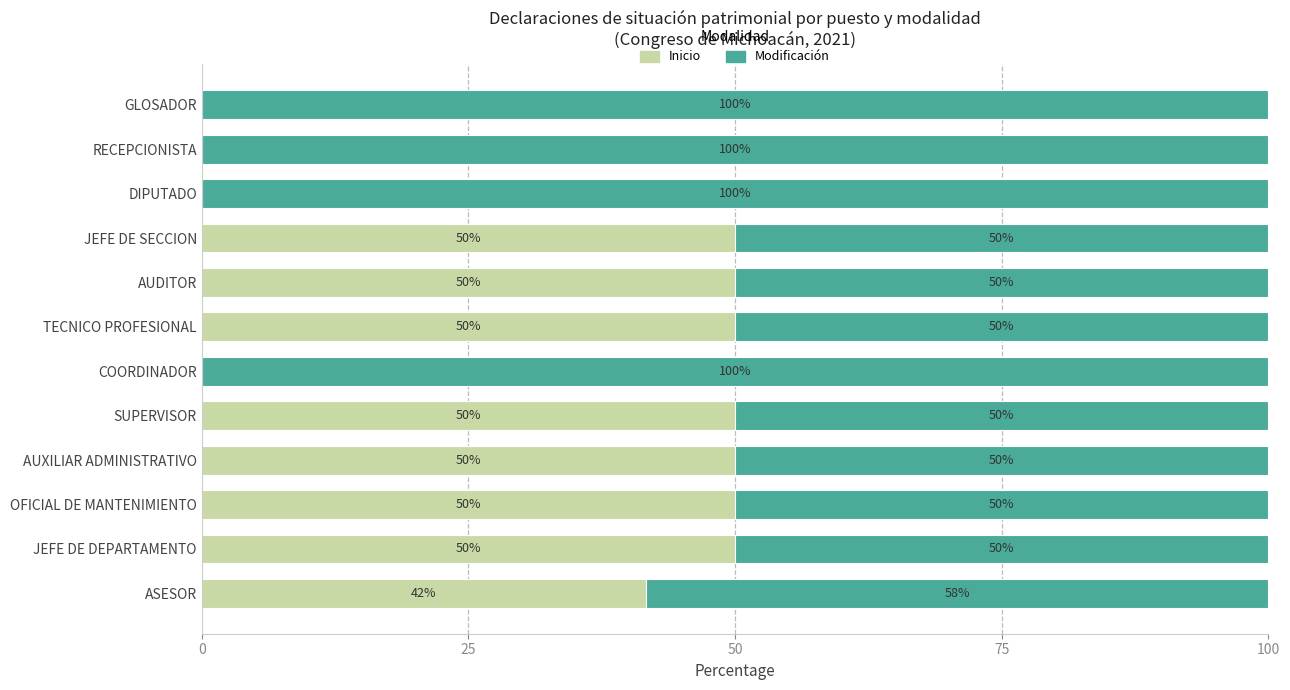

The Inicio series shows 50.0 at JEFE DE SECCION. True or false?

True